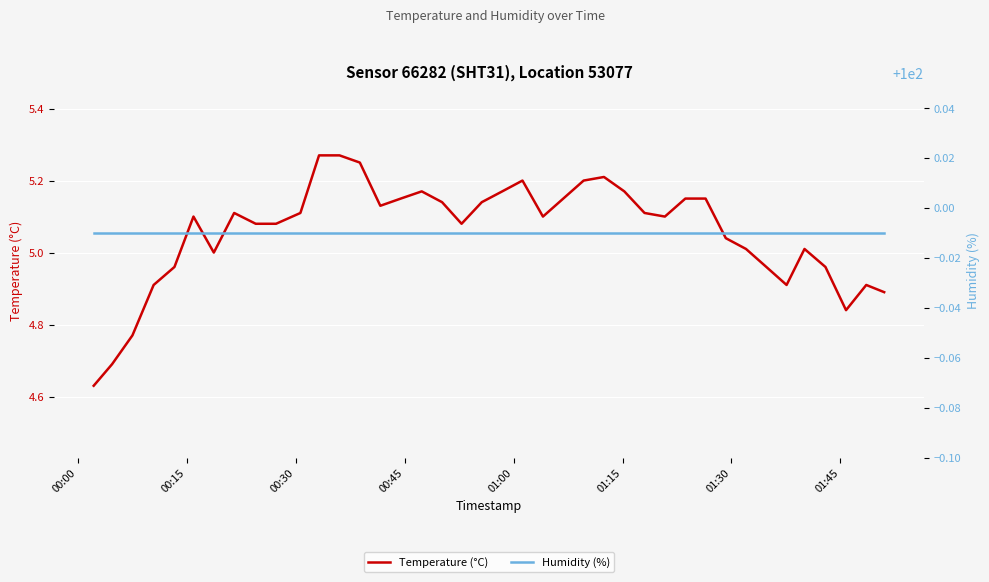

Which series has the widest spread of values?

Temperature (°C)